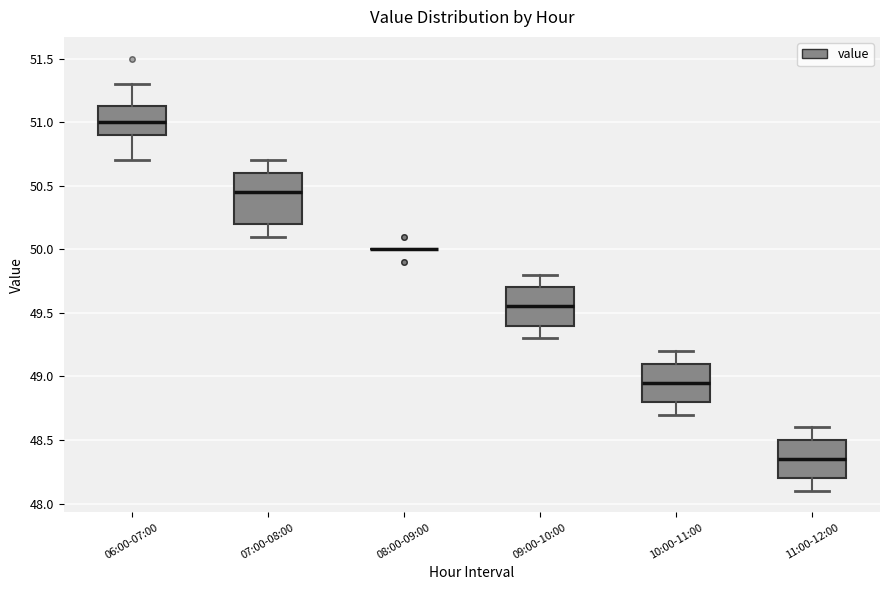

Where does the lower whisker of the box for 09:00-10:00 end on the y-axis? The values are not printed on the chart, so give them approximately, as read against the axis.

49.30